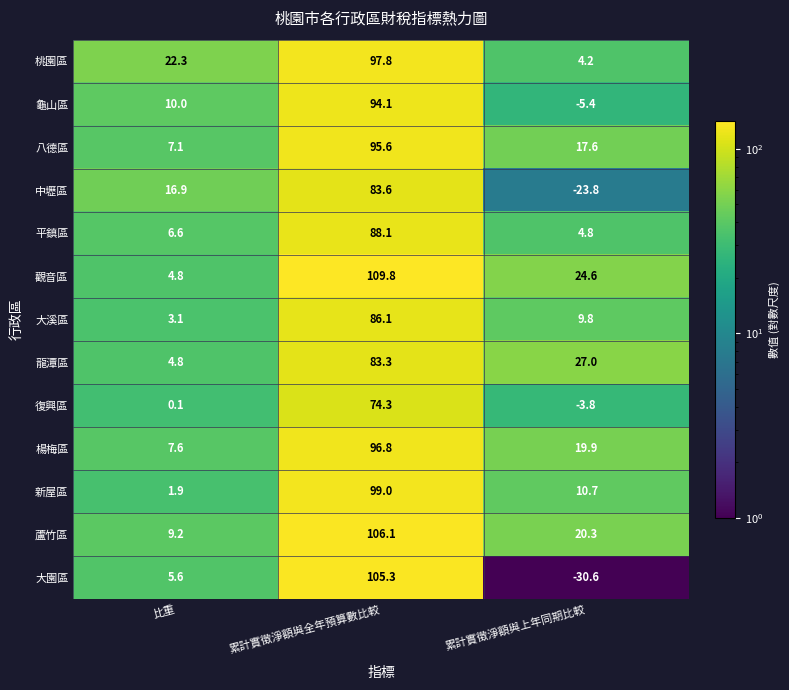

What is the spread (max minus min) of values at 比重?

22.2